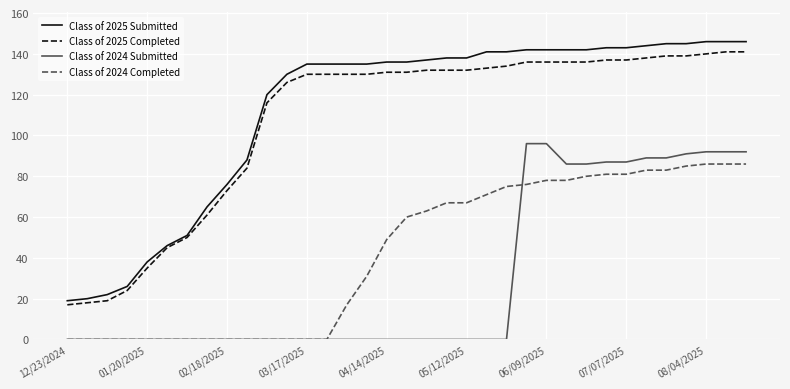

How many series are shown in this chart?

4